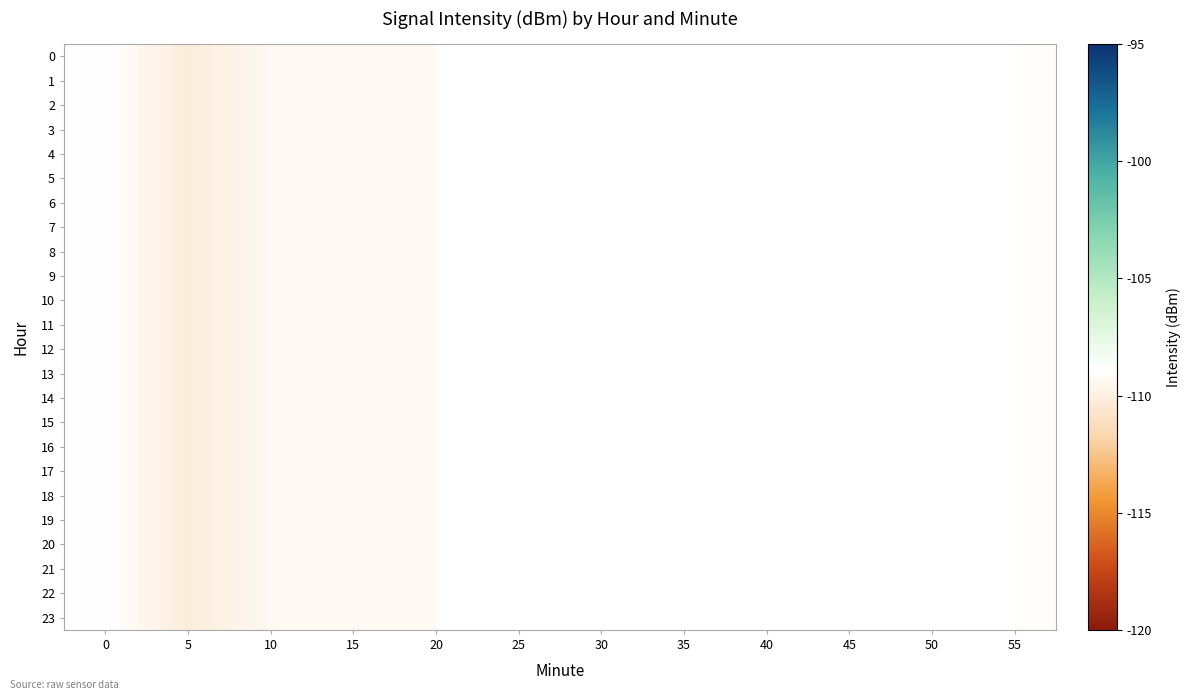

True or false: 15 has a value of -173.1 at 55.

False